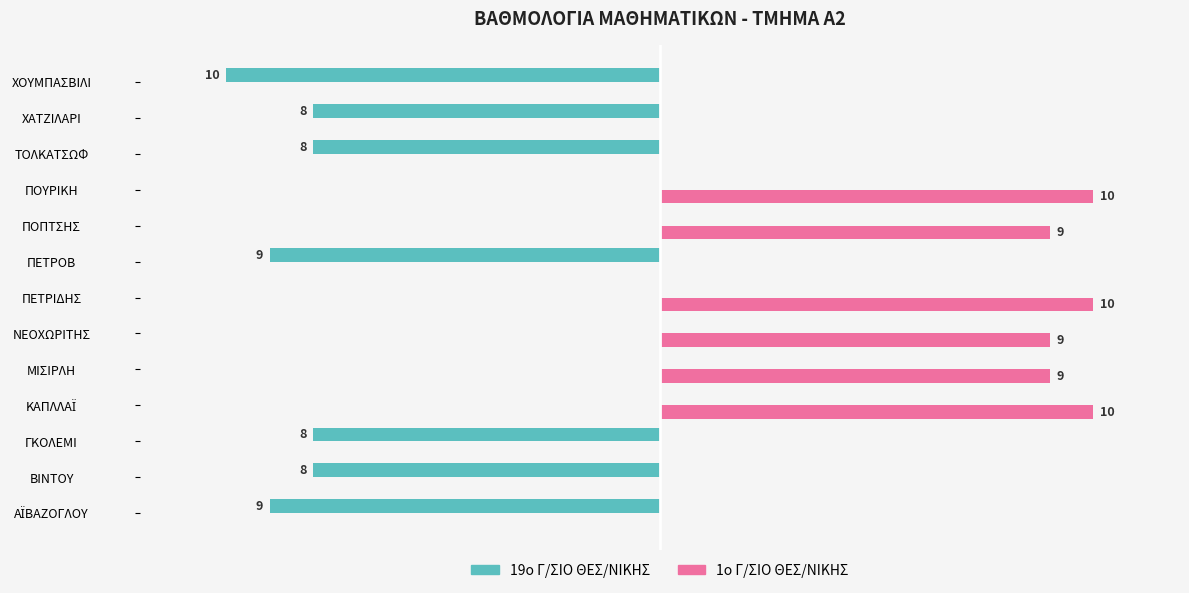

Which series has the largest total across all categories?

1o Γ/ΣΙΟ ΘΕΣ/ΝΙΚΗΣ